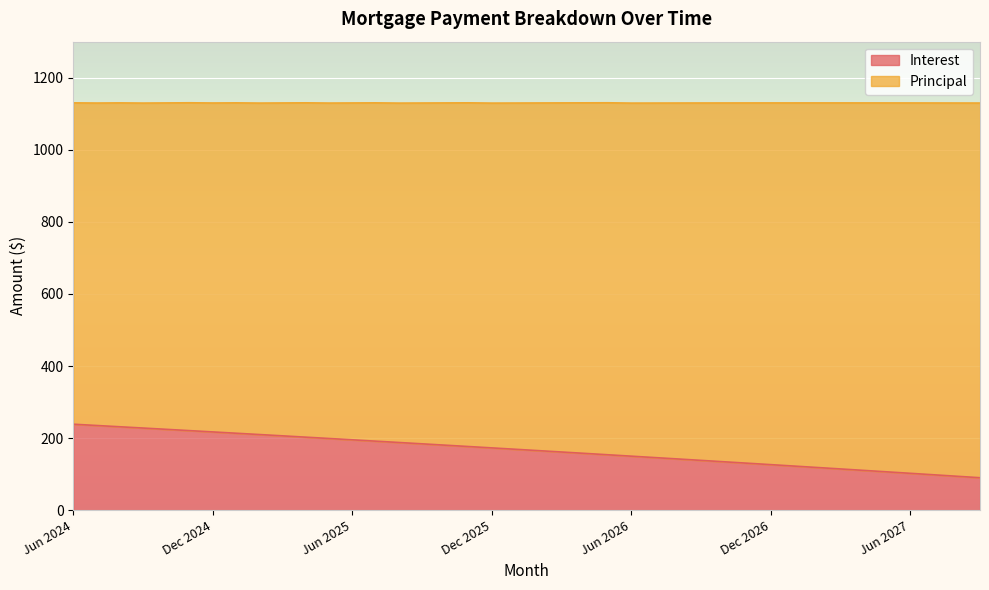

What is the difference between the second highest and second lowest values?

140.9